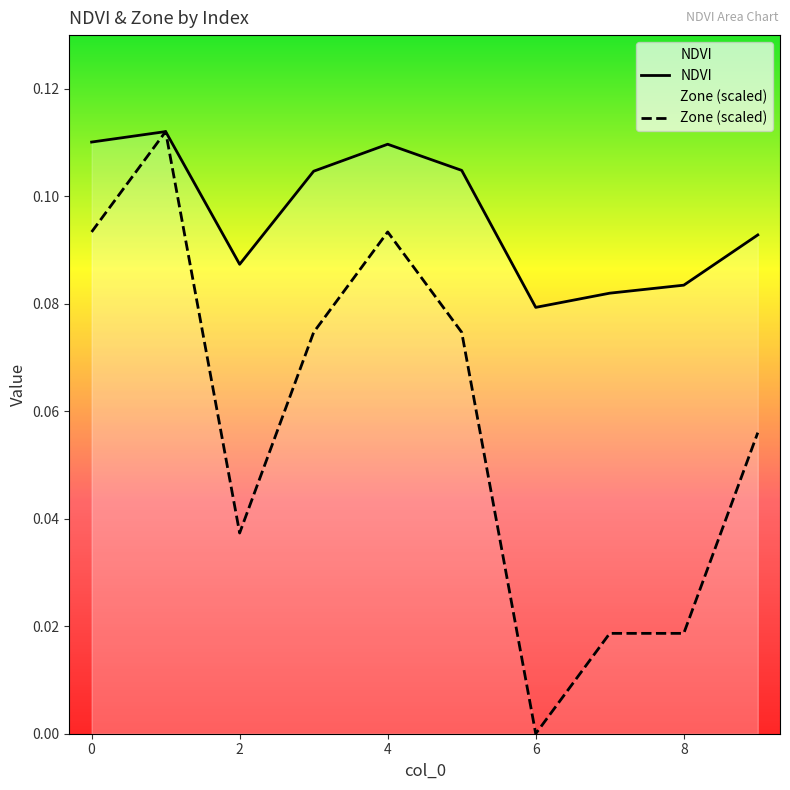

Rank the series by their average value, from lowest to highest.

Zone (scaled), NDVI